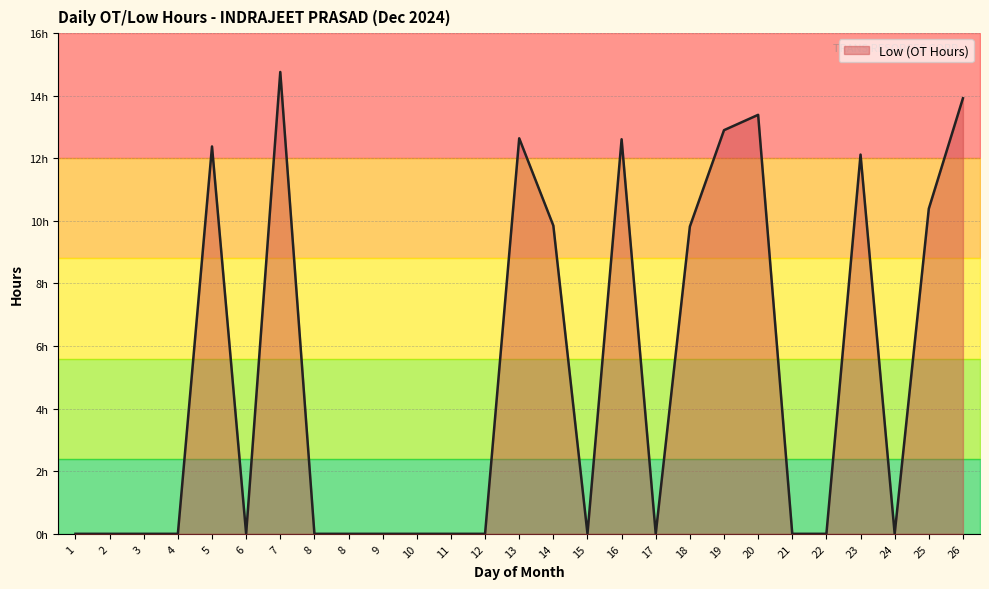

Which has a higher value, 20 or 25?

20